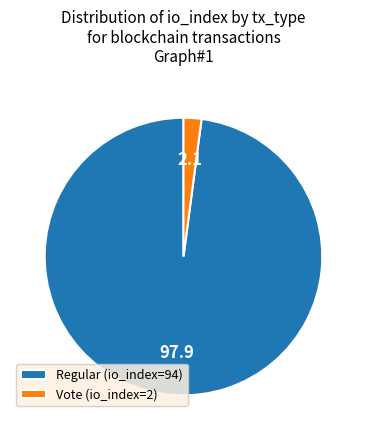

How many segments does this pie chart have?

2